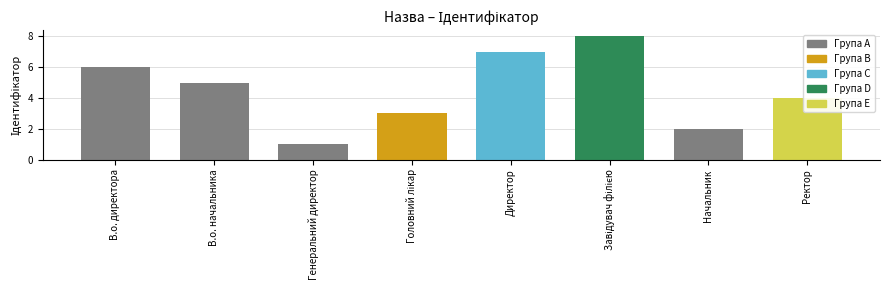

What is the change in value from Генеральний директор to Начальник?

+1